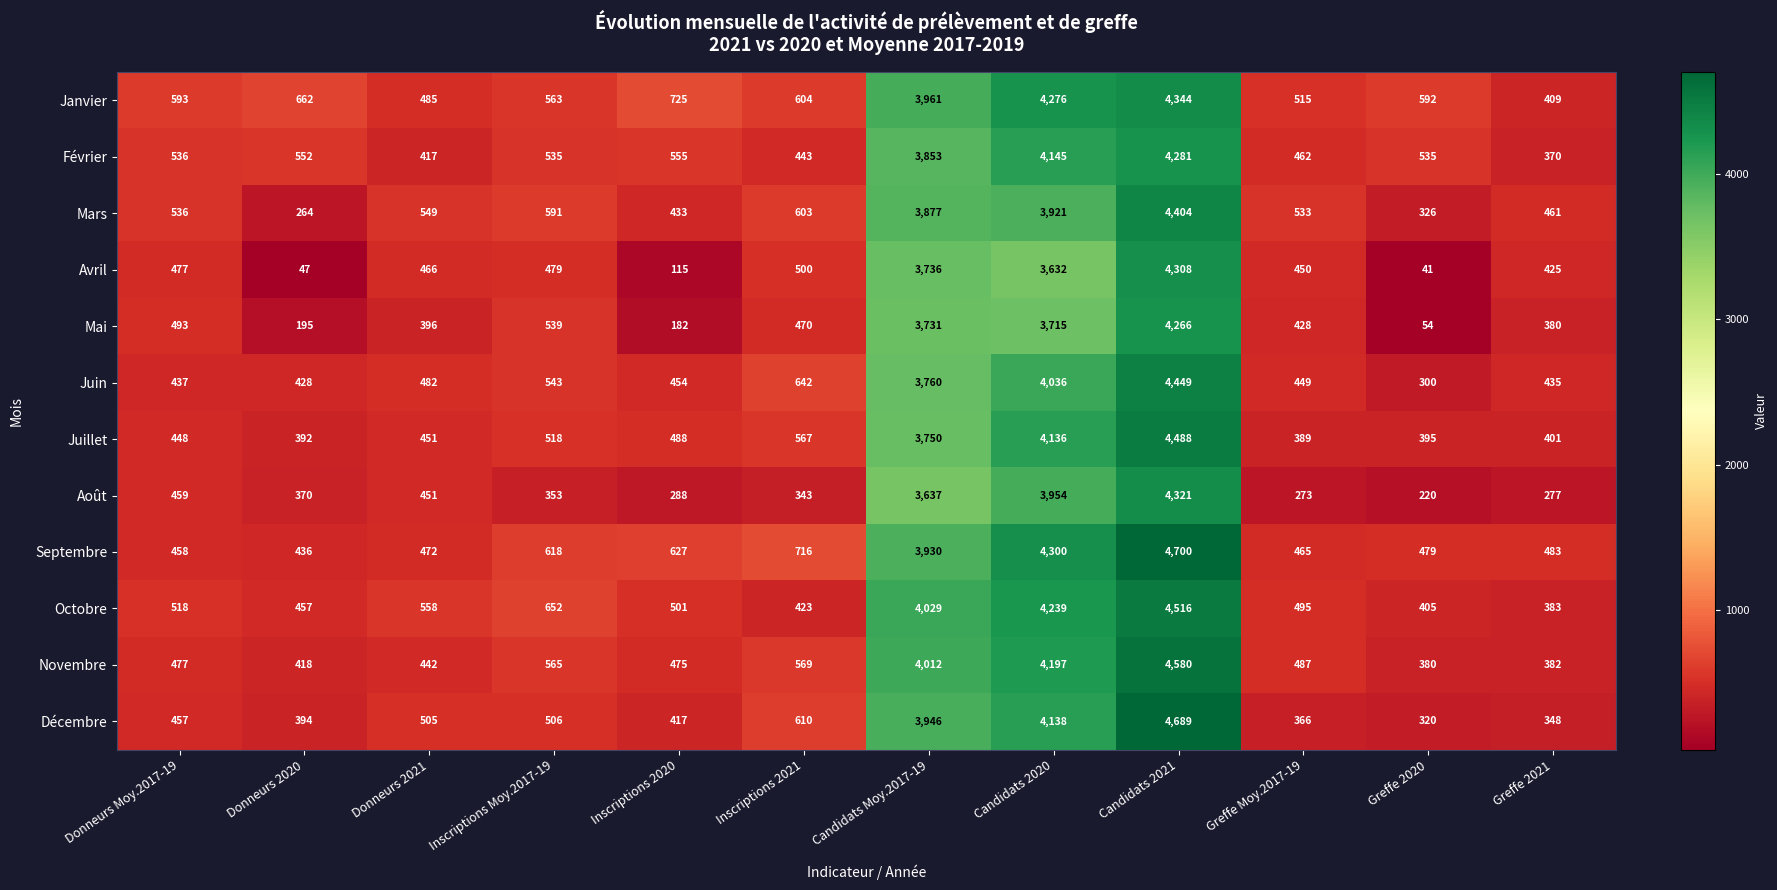

How many categories are shown in the chart?

12